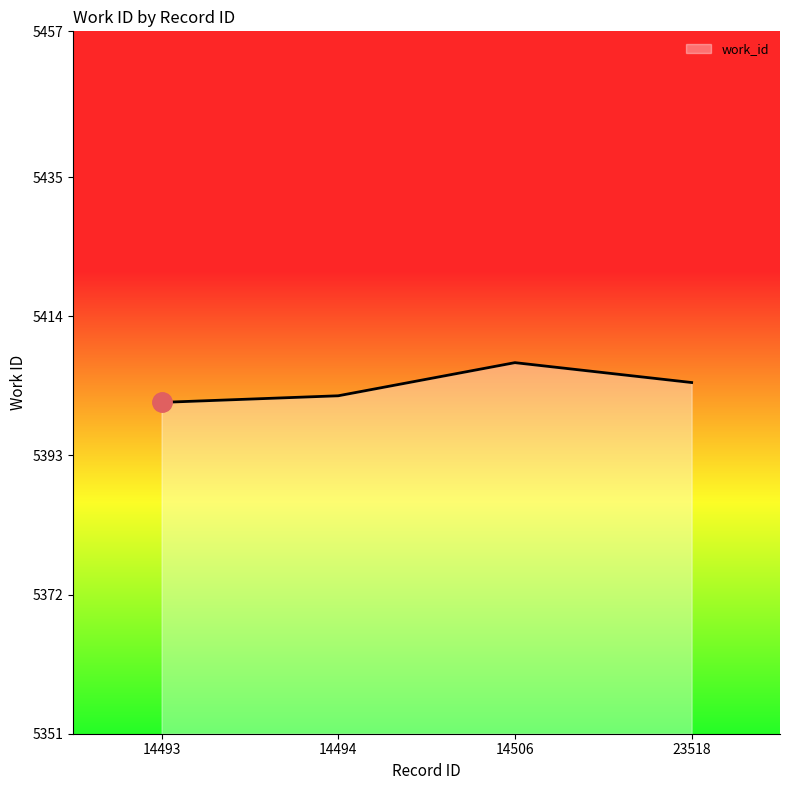

True or false: the data shows 5404 at 23518.

True